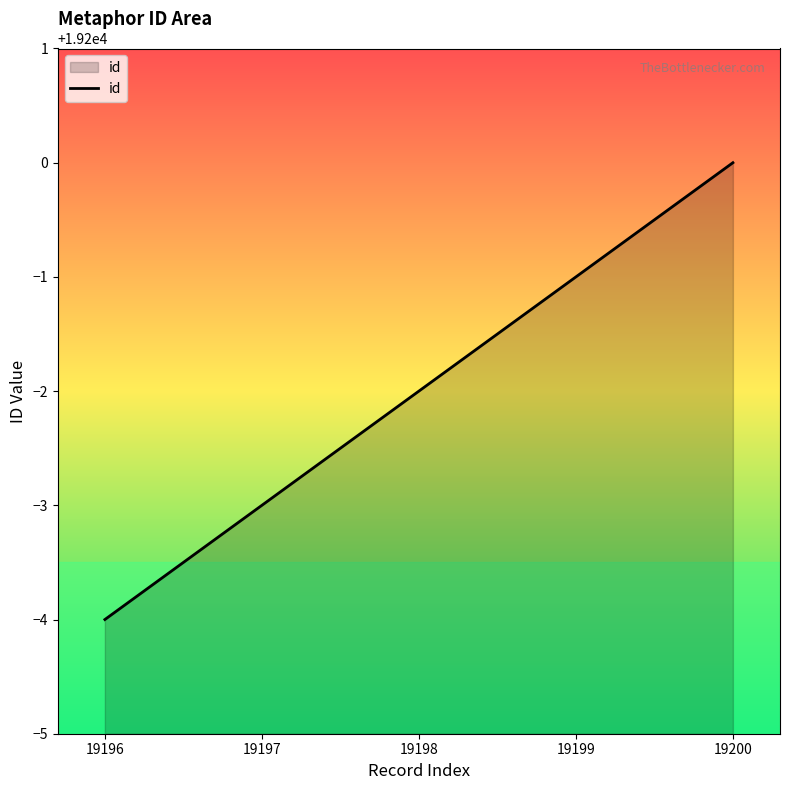

True or false: the data has more than 2 interior local peaks.

False